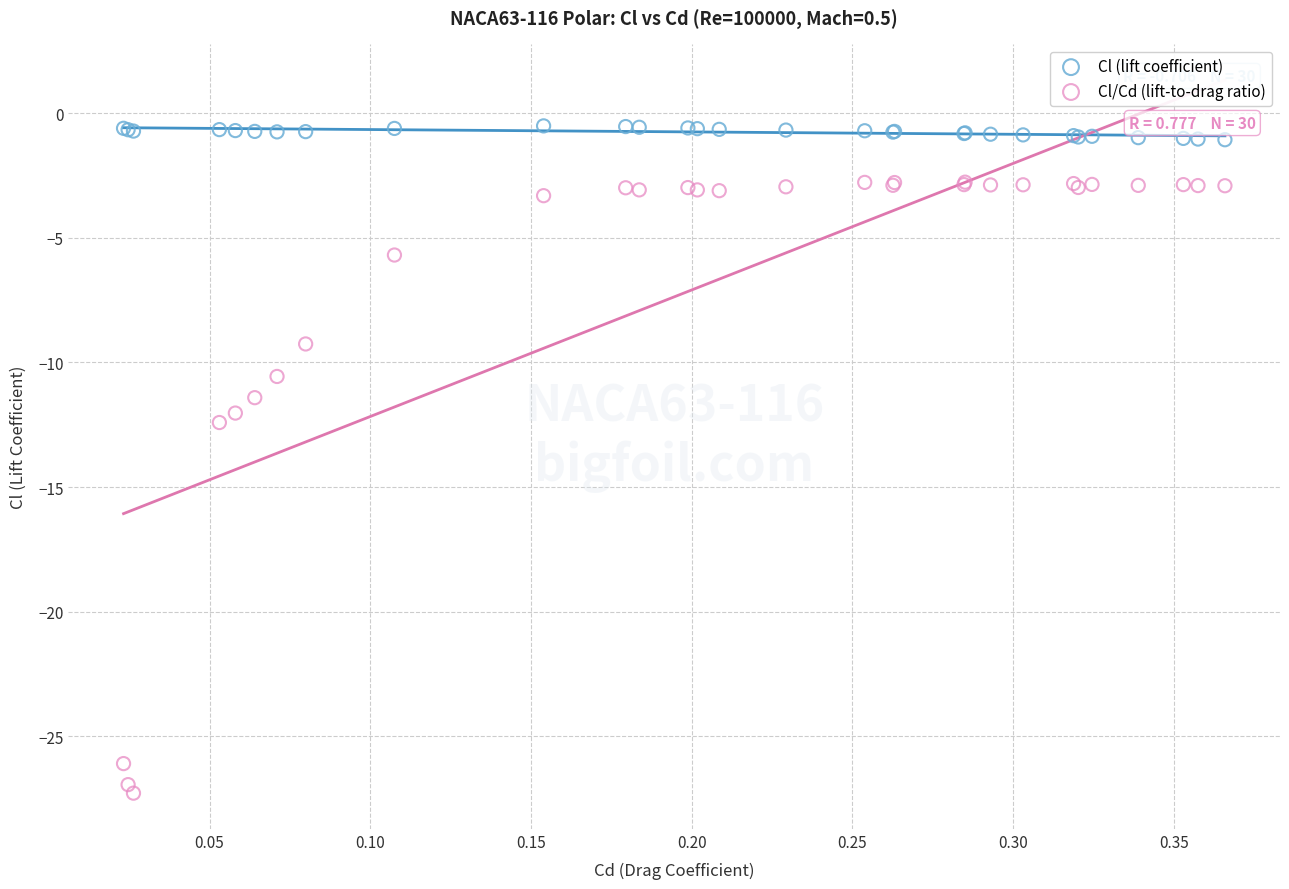

Which series contains the lowest Y value?

Cl/Cd (lift-to-drag ratio)